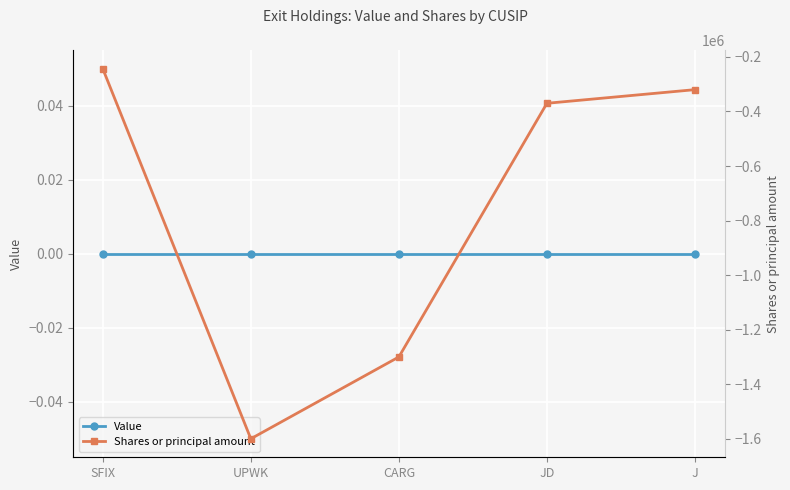

Reading left to right, list all the values displayed in this chart.

Value: 0	0	0	0	0
Shares or principal amount: -243117	-1600000	-1300000	-370000	-320000